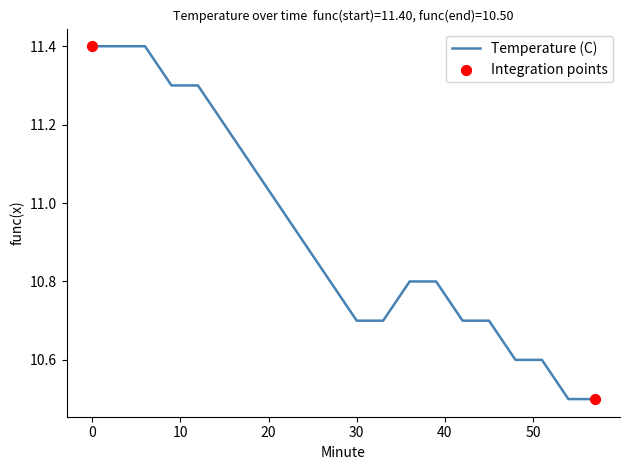

What is the difference between the maximum and minimum values?

0.9